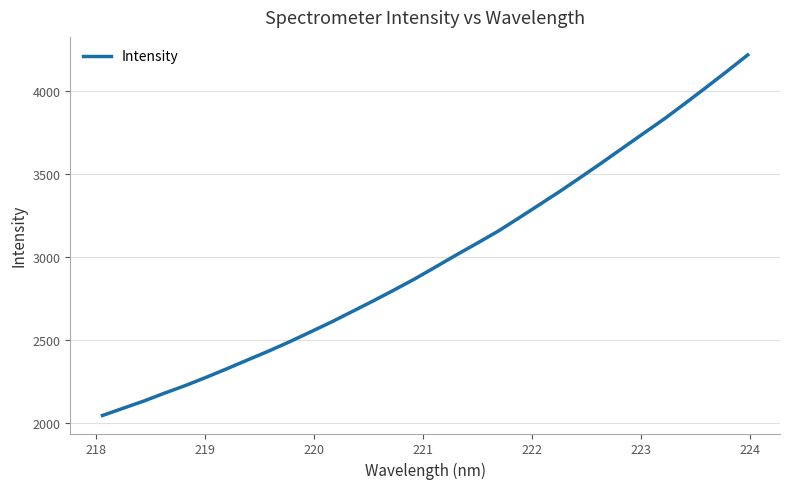

What is the smallest value displayed?

2044.4